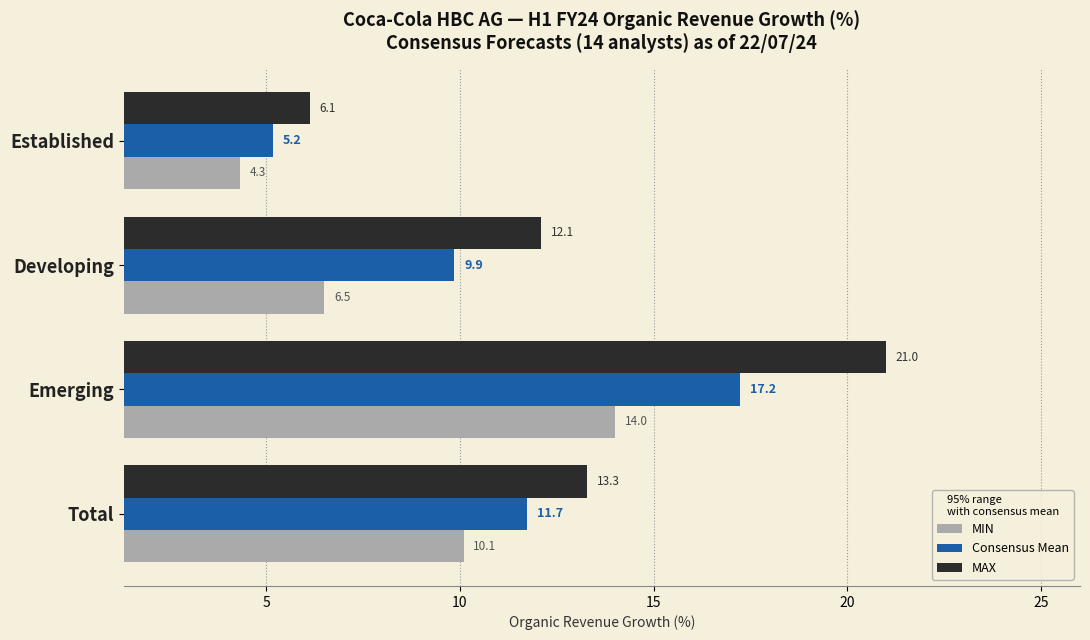

List the labels in order of MAX value, smallest first.

Established, Developing, Total, Emerging